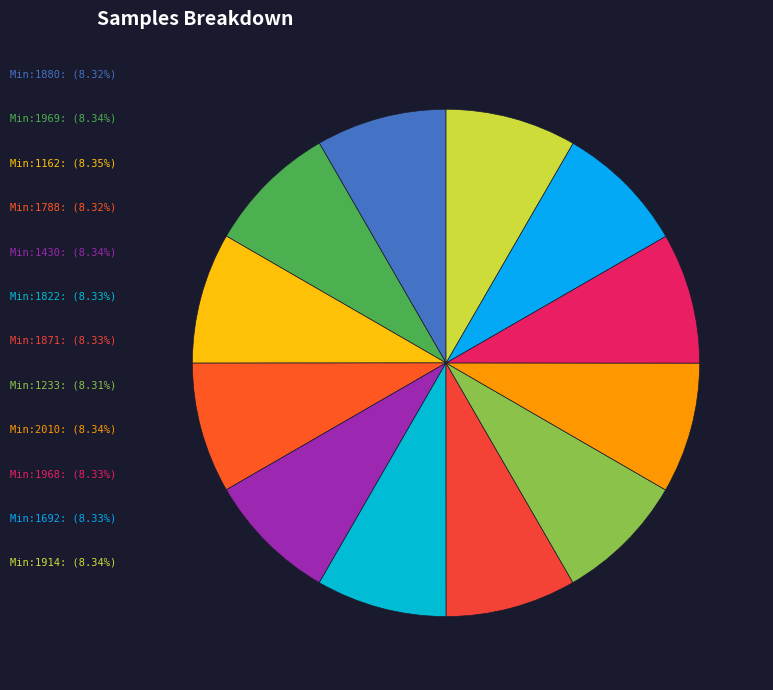

How many slices are in this pie chart?

12